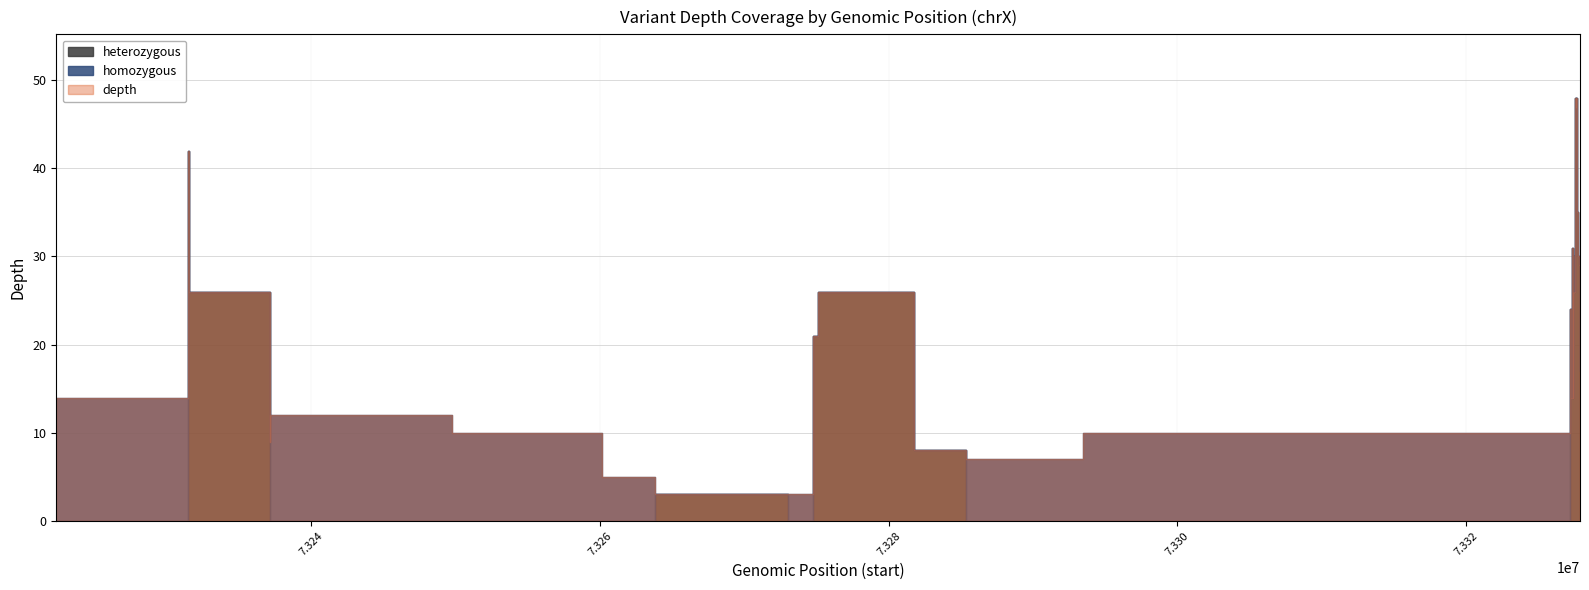

Where is the first local maximum for homozygous?

73237139